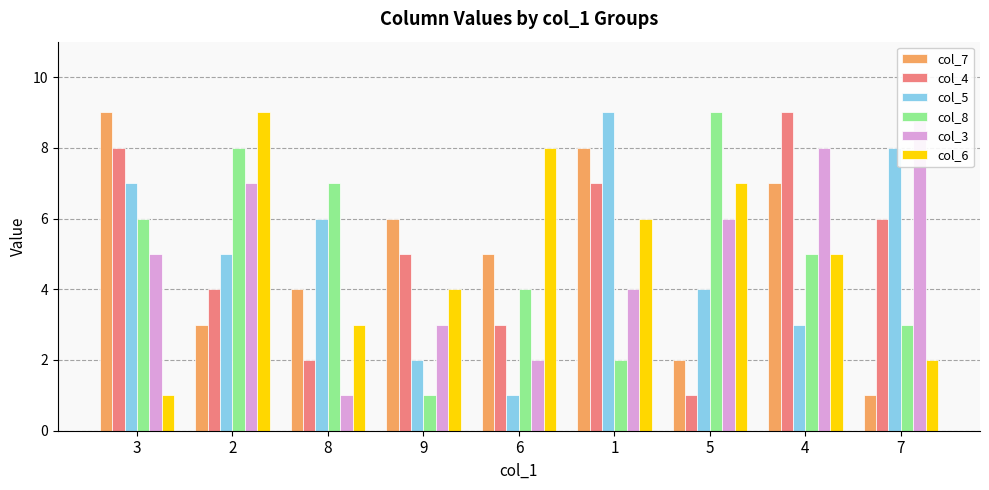

What position from the right is 1?

4